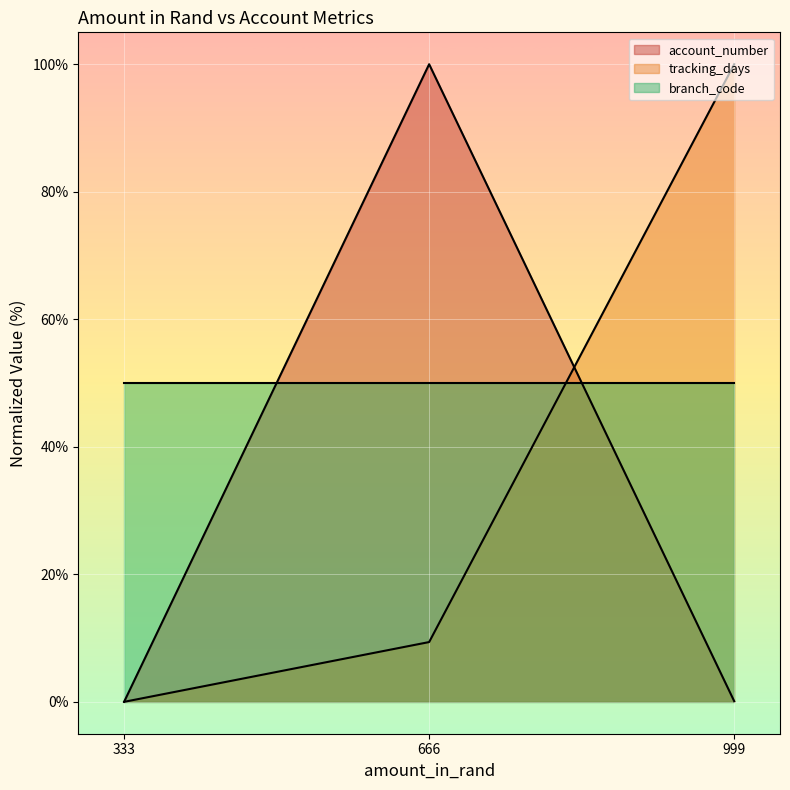

What is the highest value of the account_number series?

100.0